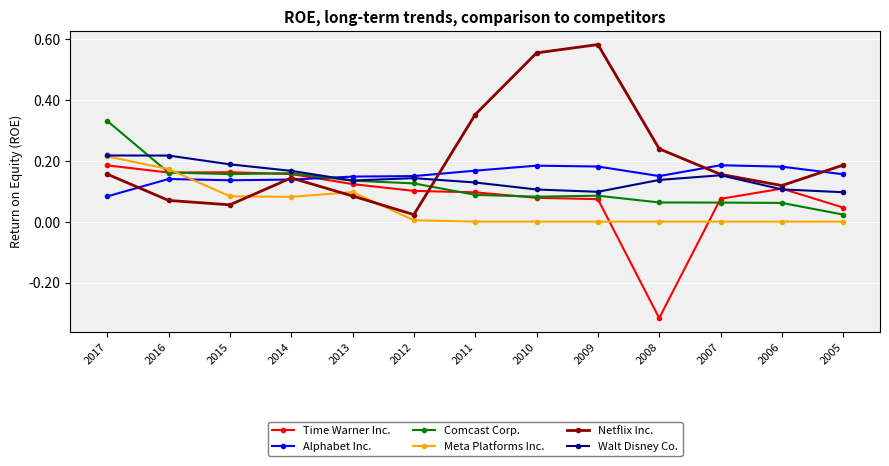

Which series changed the most between 2011 and 2005?

Netflix Inc.